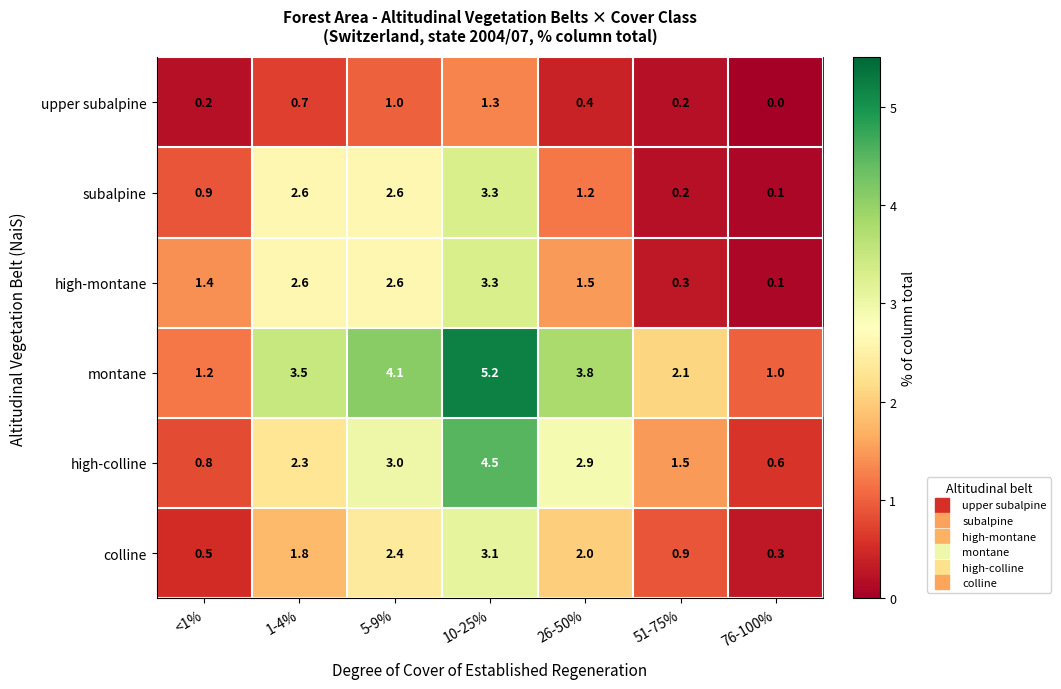

Which series has the widest spread of values?

montane